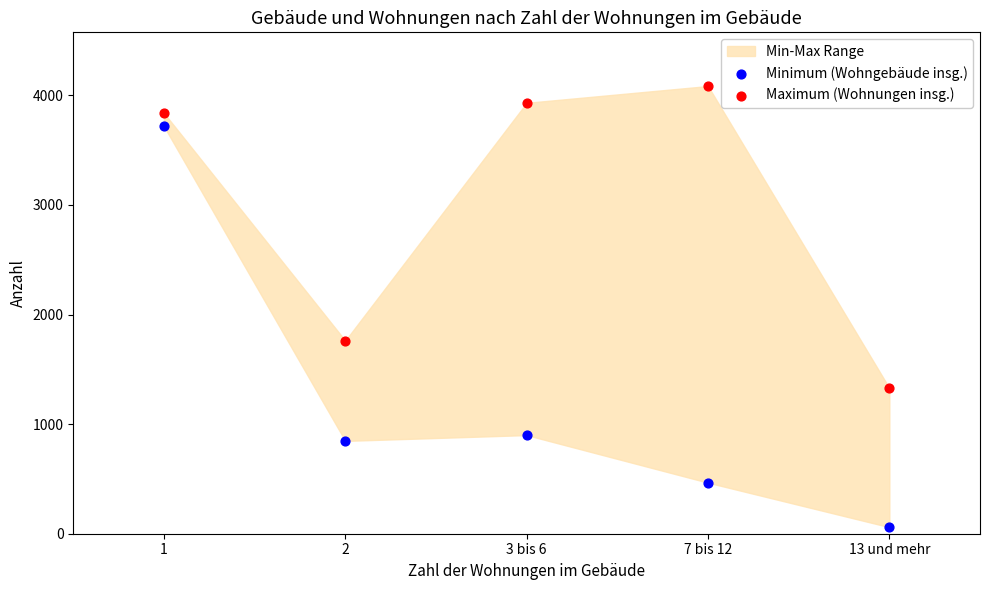

Which series has the widest spread of Y values?

Minimum (Wohngebäude insg.)